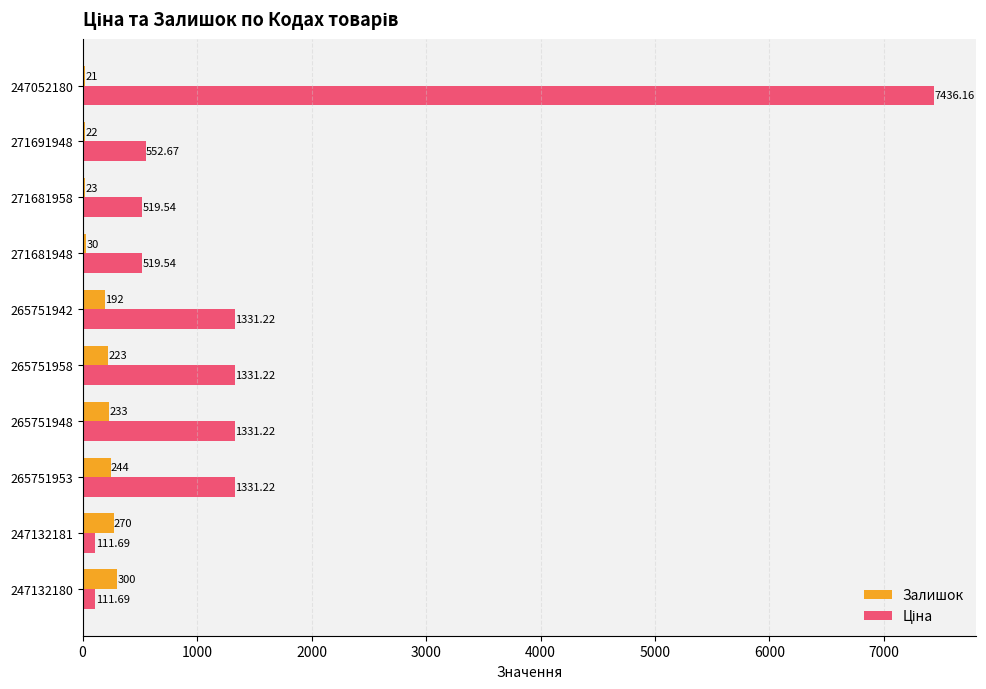

Reading right to left, extract all data points from this chart.

Залишок: 21.0	22.0	23.0	30.0	192.0	223.0	233.0	244.0	270.0	300.0
Ціна: 7436.2	552.7	519.5	519.5	1331.2	1331.2	1331.2	1331.2	111.7	111.7